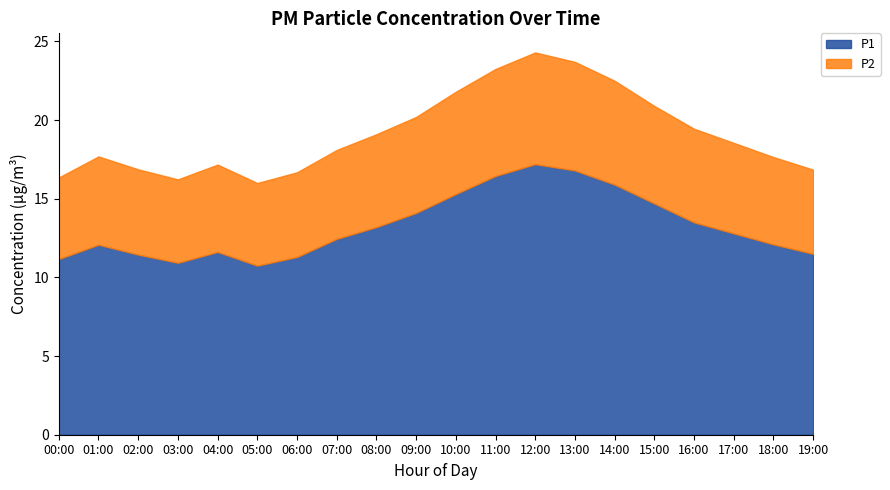

What is the maximum value for P2?

7.1